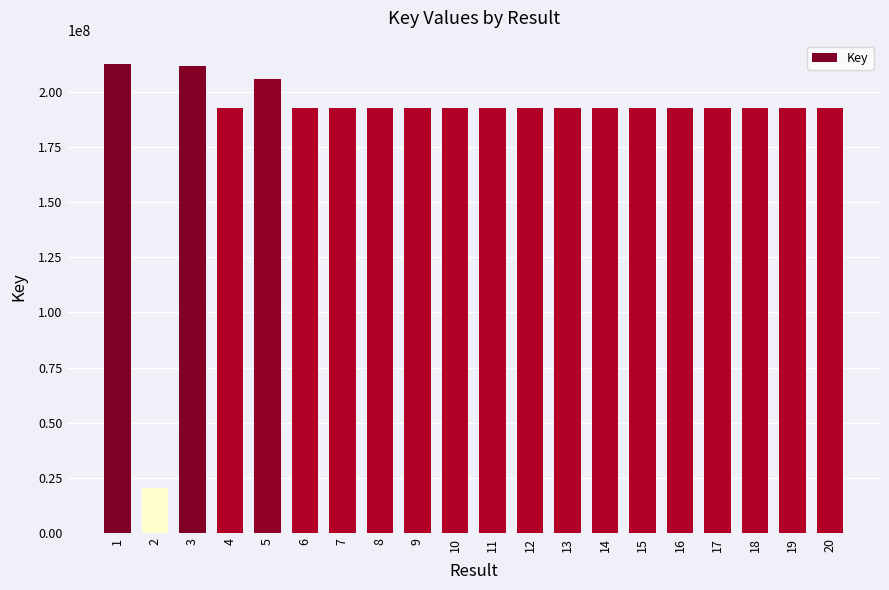

What is the value of the 6th bar from the left?

192796689